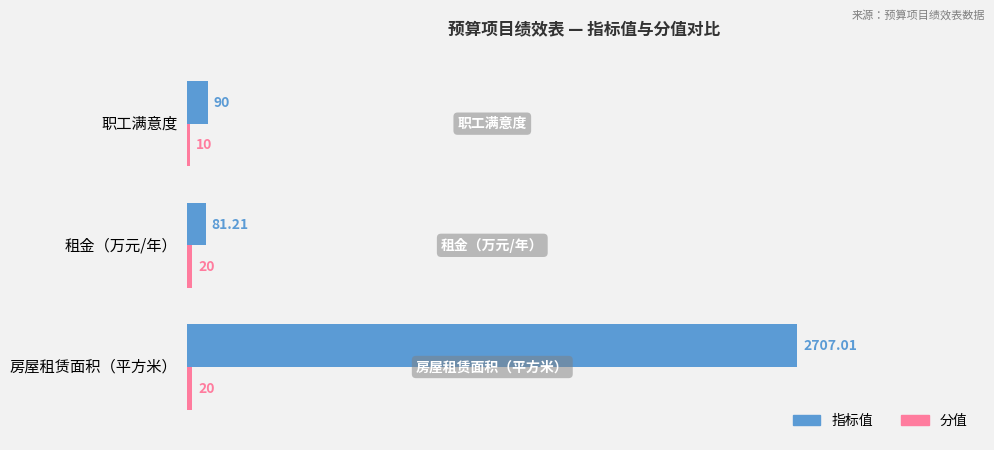

Which series changed the most between 房屋租赁面积（平方米） and 租金（万元/年）?

指标值